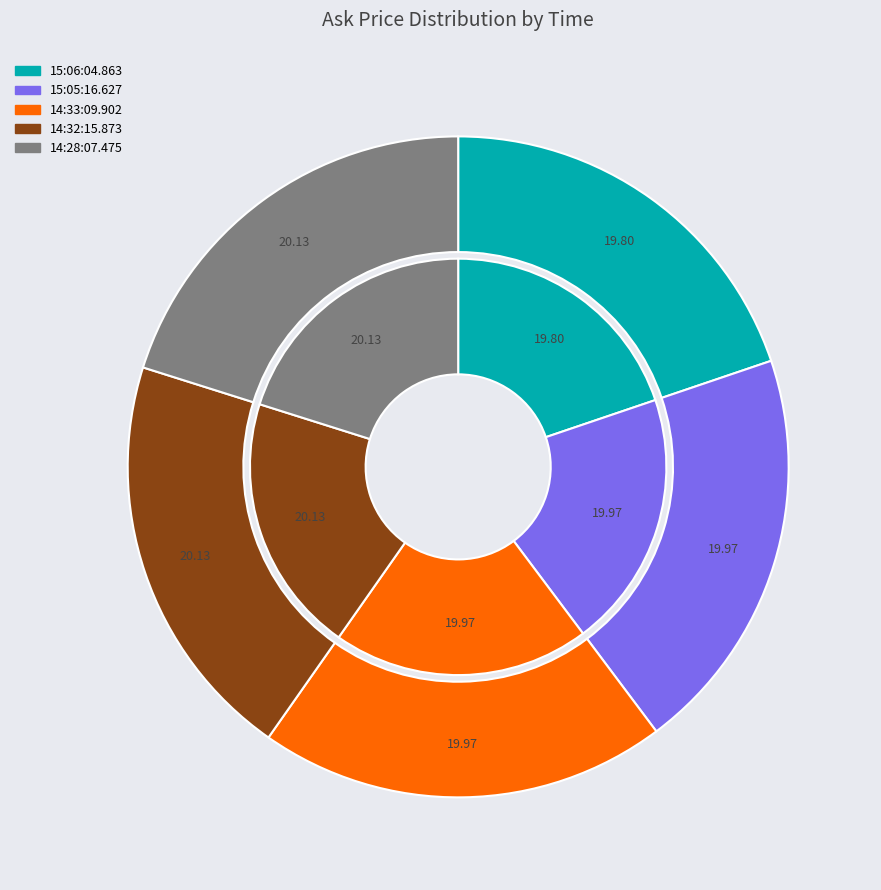

Does any single category account for the majority?

No